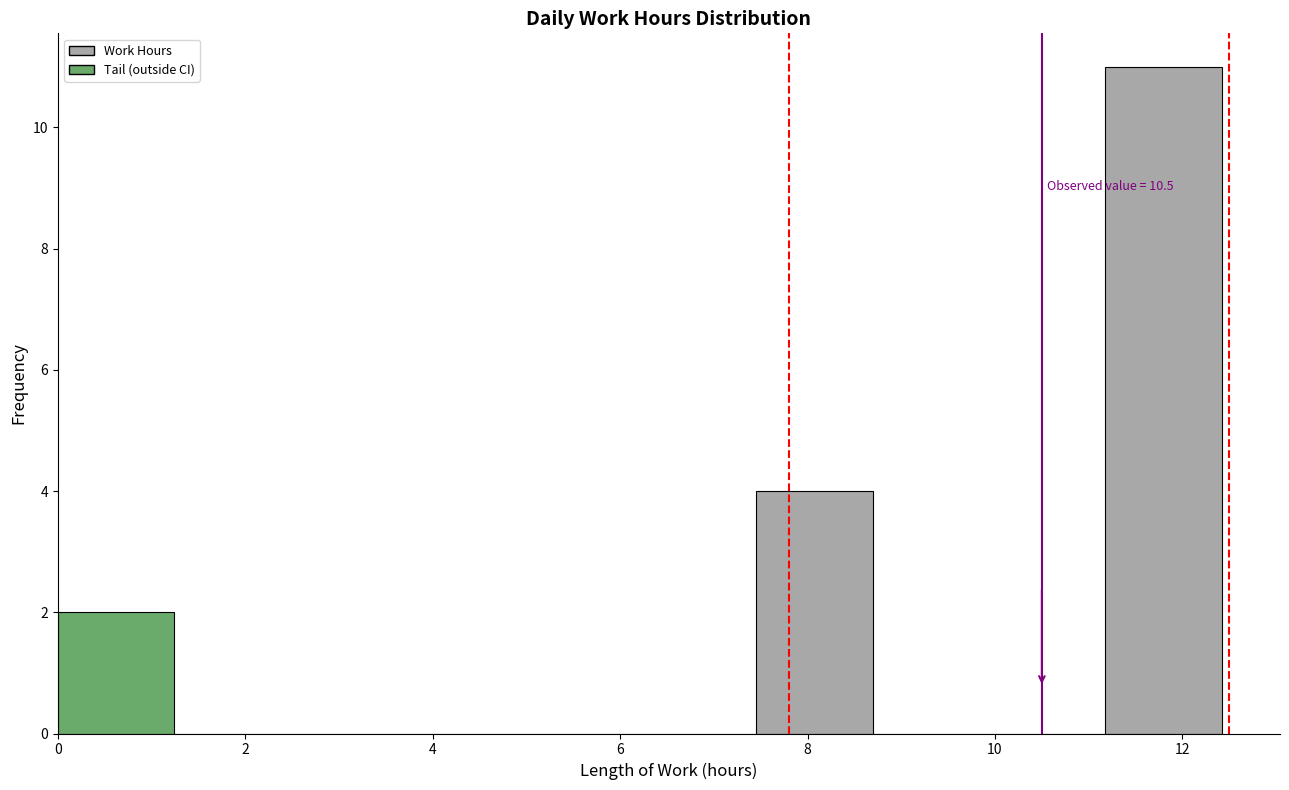

Which range on the x-axis has the tallest bar?

11.2 to 12.4